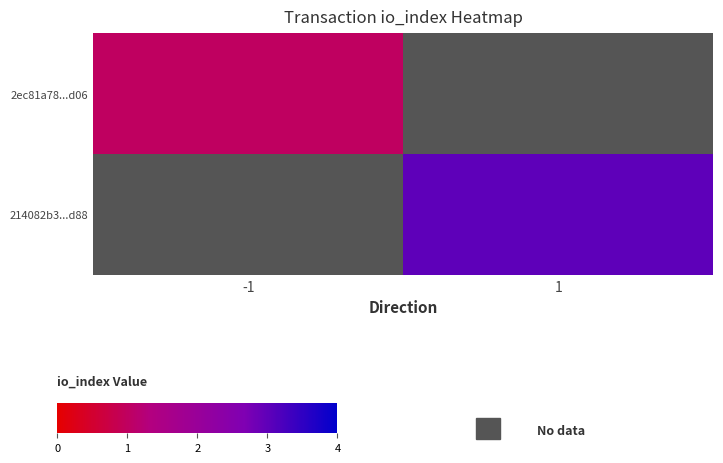

Which series has the largest range (max minus min)?

2ec81a78...d06